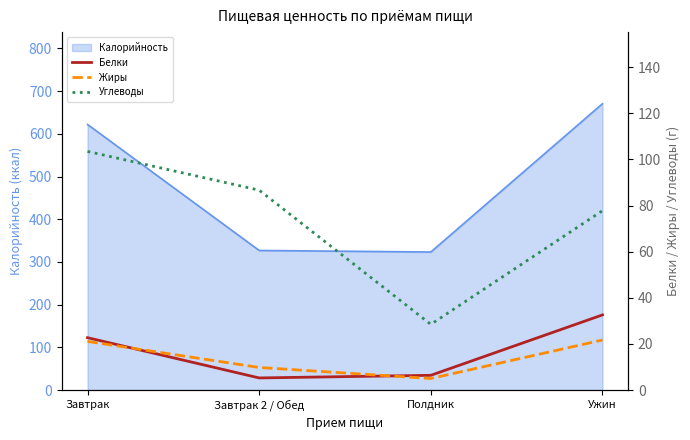

What is the sum of all Жиры values?

57.6